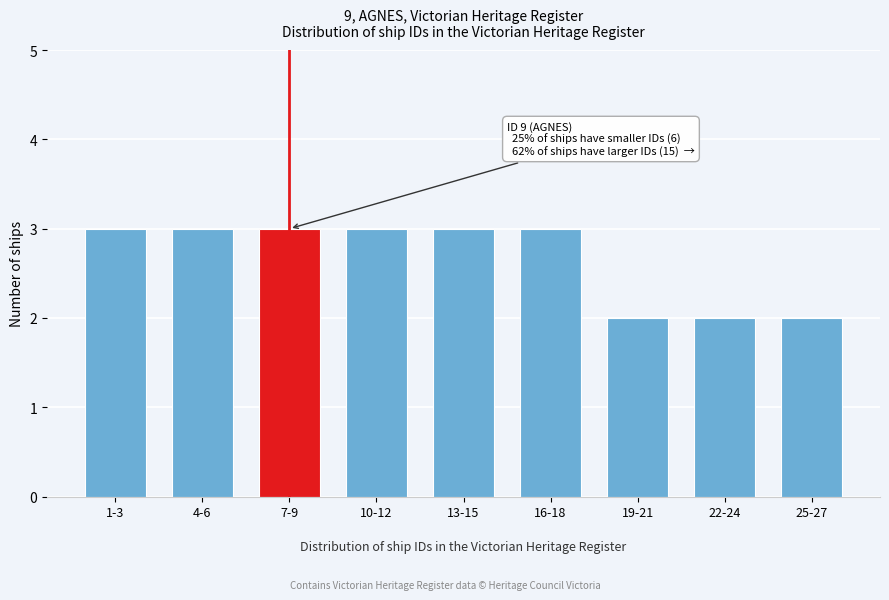

Reading left to right, what are all the values shown in this chart?

1-3=3	4-6=3	7-9=3	10-12=3	13-15=3	16-18=3	19-21=2	22-24=2	25-27=2